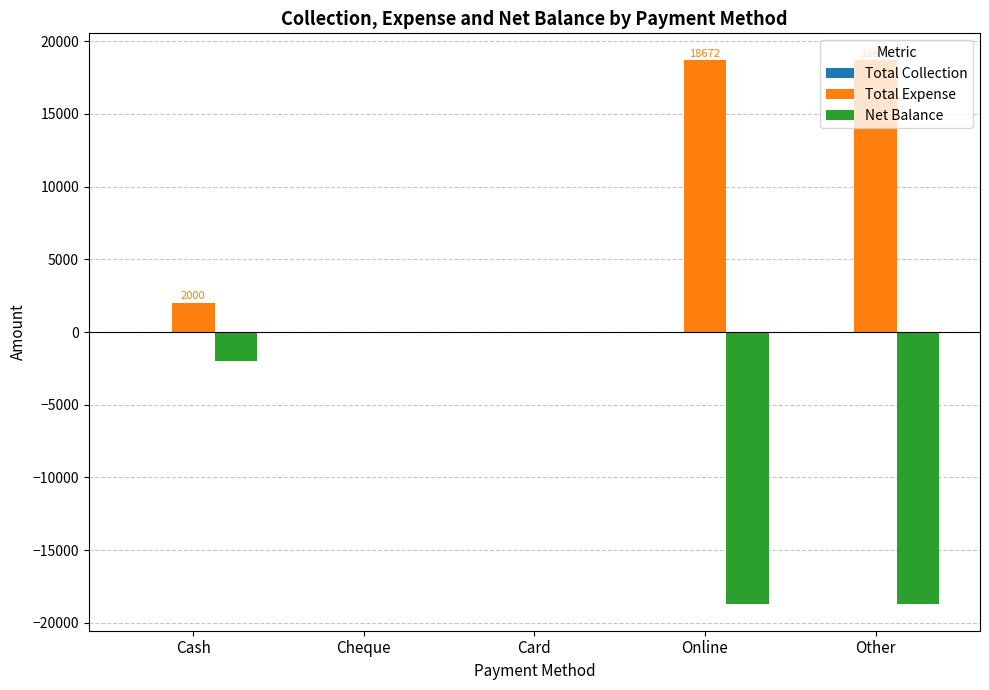

The value of Total Expense at Other is 18672. True or false?

True